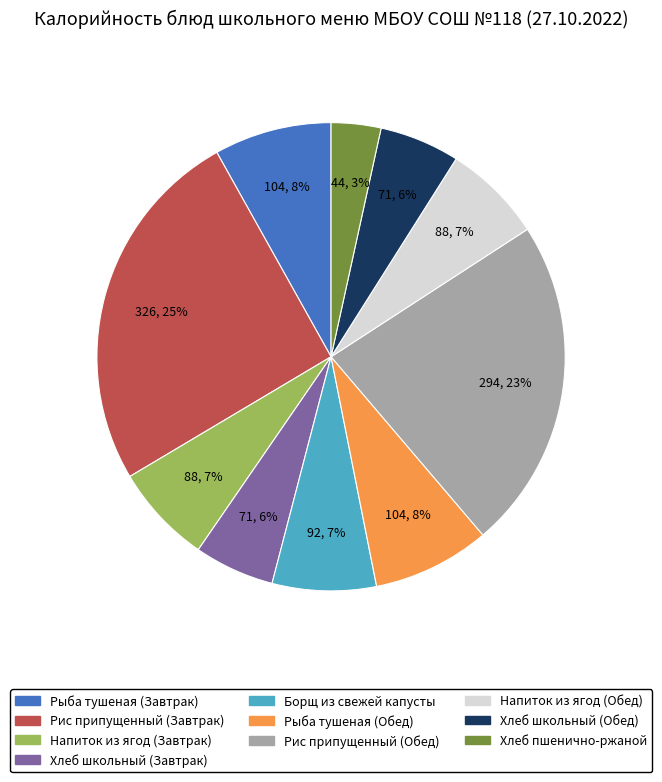

Which has a higher value, Рыба тушеная (Обед) or Хлеб школьный (Обед)?

Рыба тушеная (Обед)